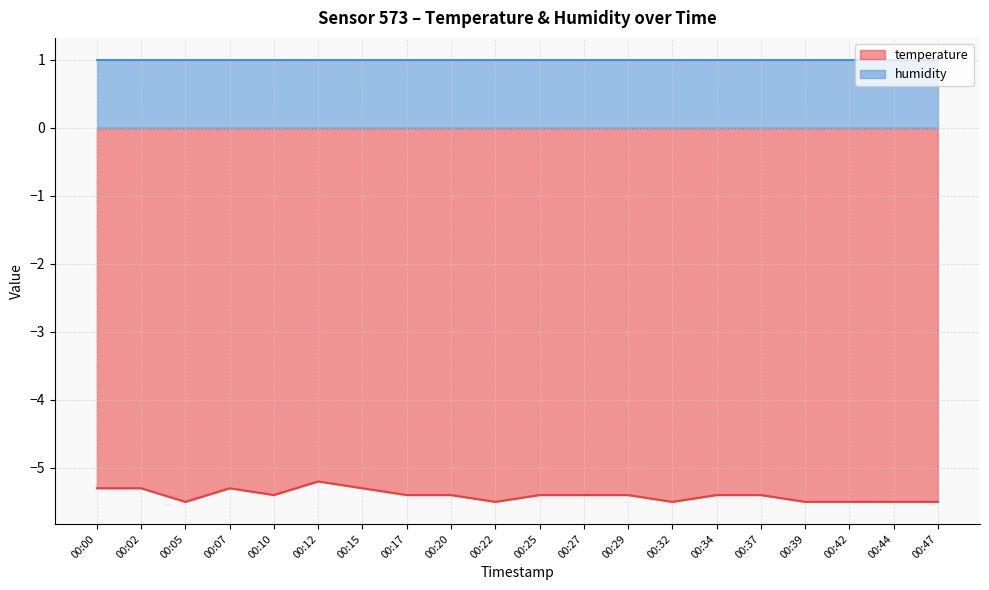

What is the greatest value displayed?

1.0